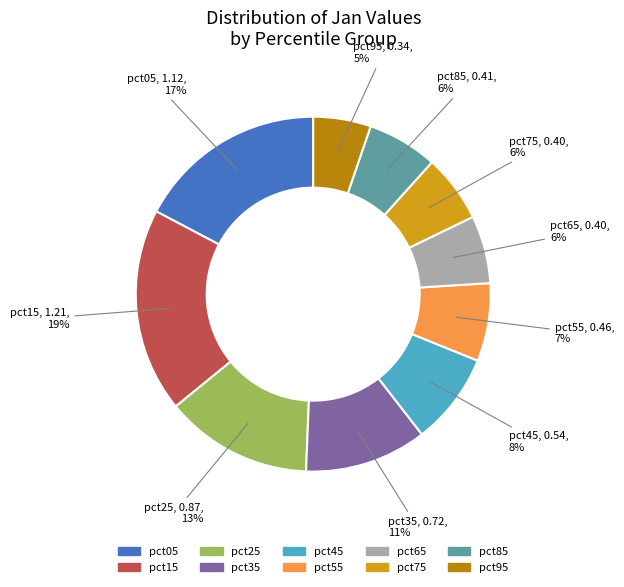

Is the sum of pct95 and pct65 greater than half?

No